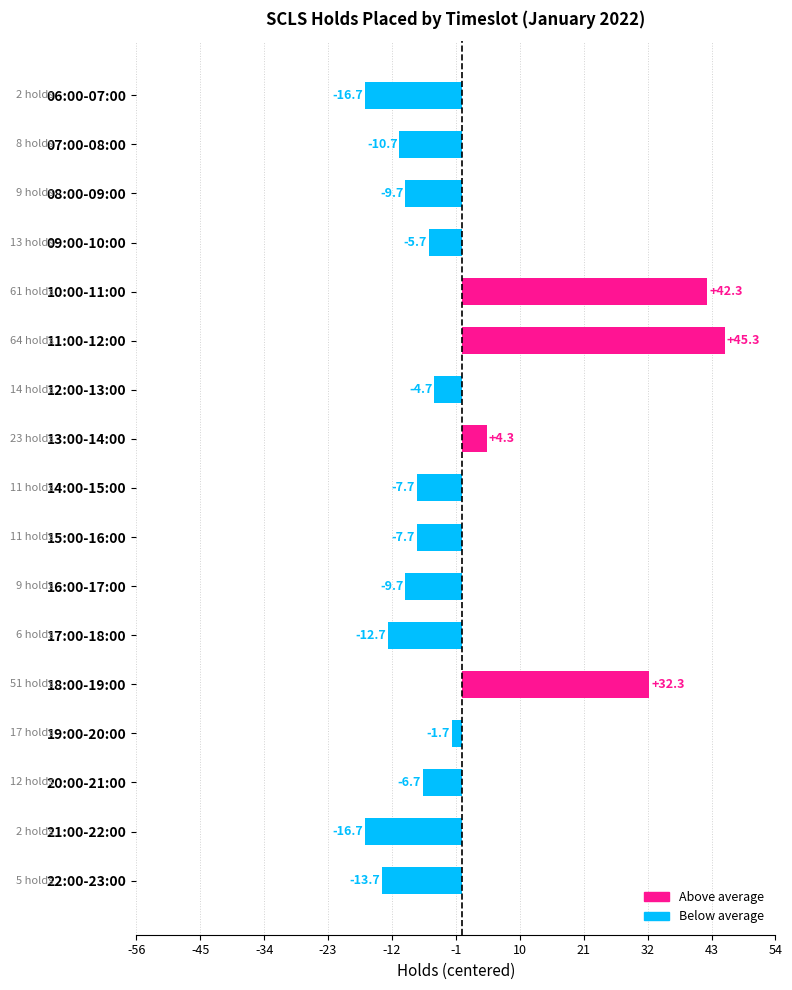

Which label corresponds to the largest value in the chart?

11:00-12:00